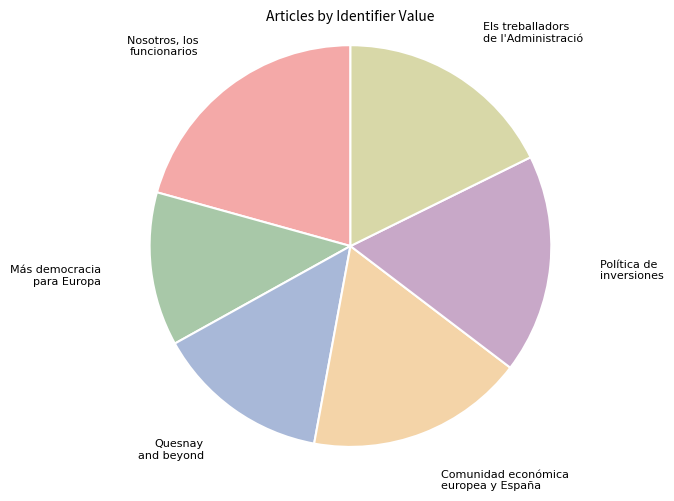

To the nearest percent, what is the difference between the largest and smallest slice percentages?

8%